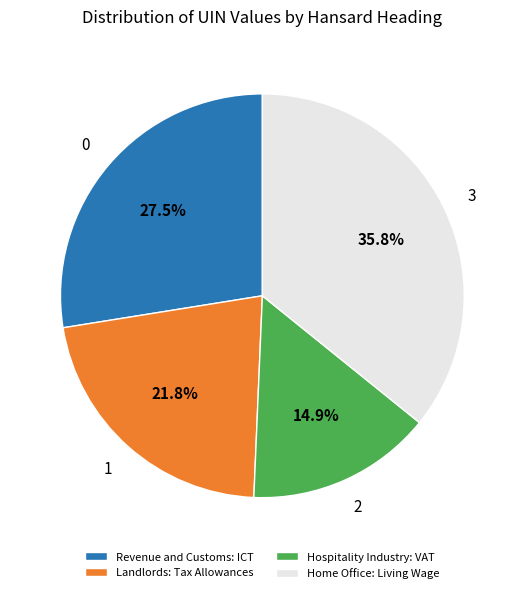

Does any single category account for the majority?

No